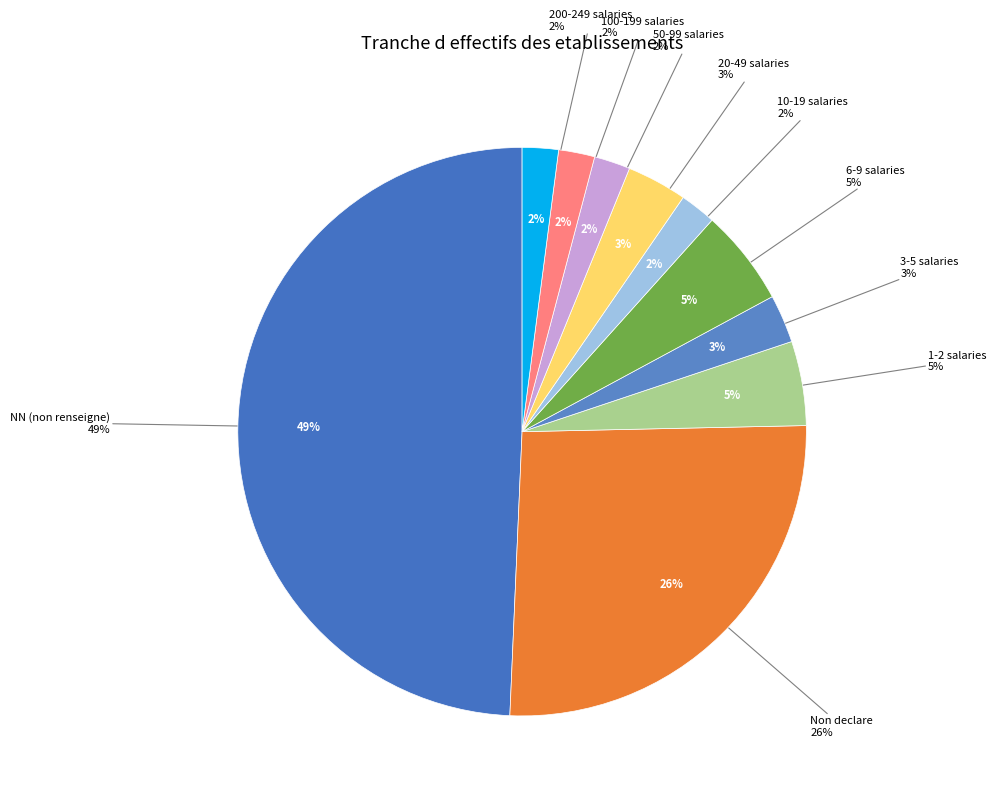

Count the number of slices in the pie.

10